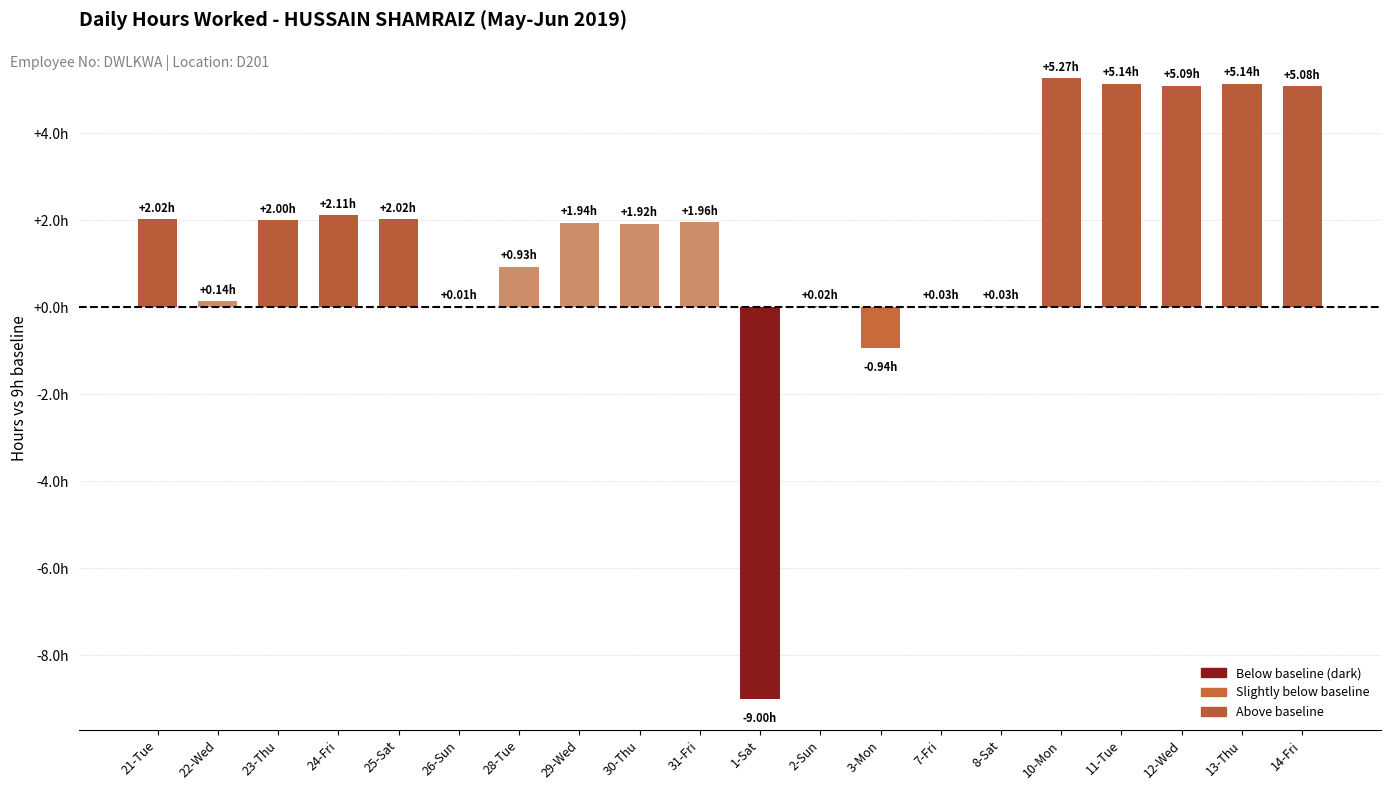

Reading left to right, extract all data points from this chart.

2.0	0.1	2.0	2.1	2.0	0.0	0.9	1.9	1.9	2.0	-9.0	0.0	-0.9	0.0	0.0	5.3	5.1	5.1	5.1	5.1